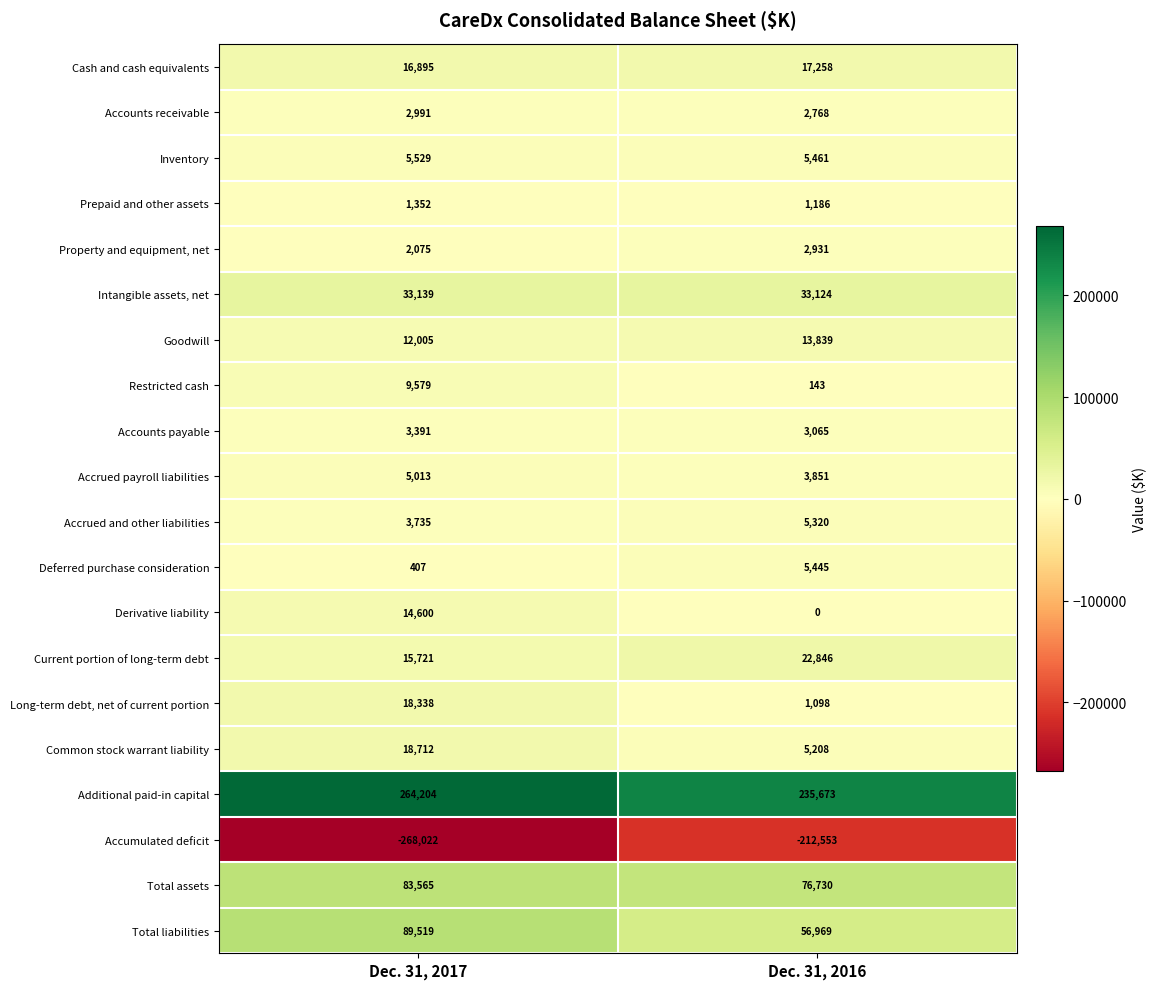

Which category has the lowest value in the Long-term debt, net of current portion series?

Dec. 31, 2016